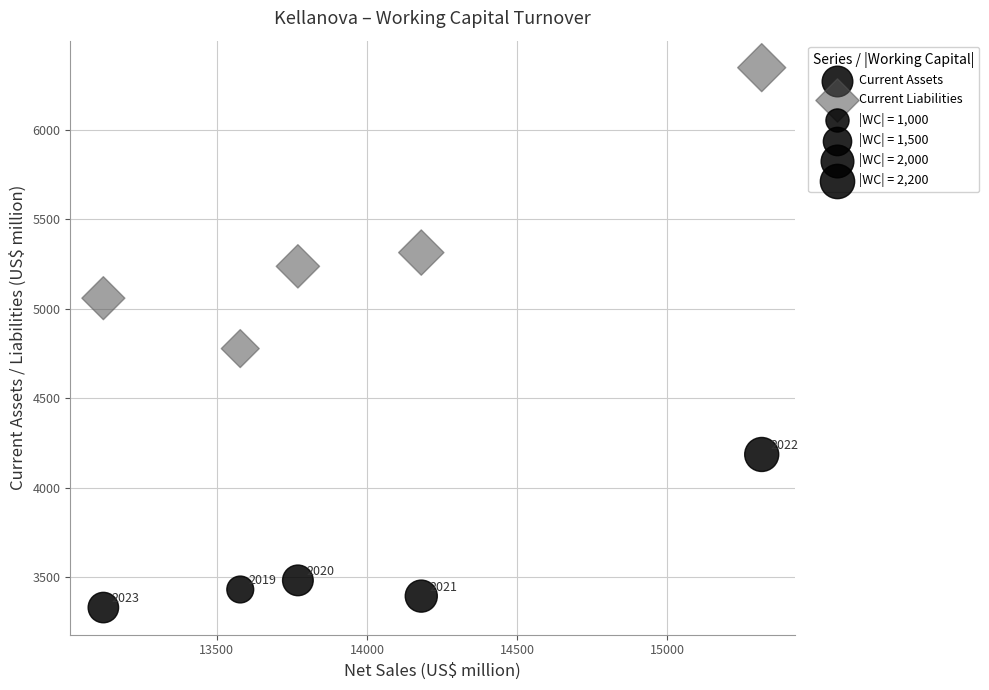

In the Current Liabilities series, what Y value is closest to 5563?

5315